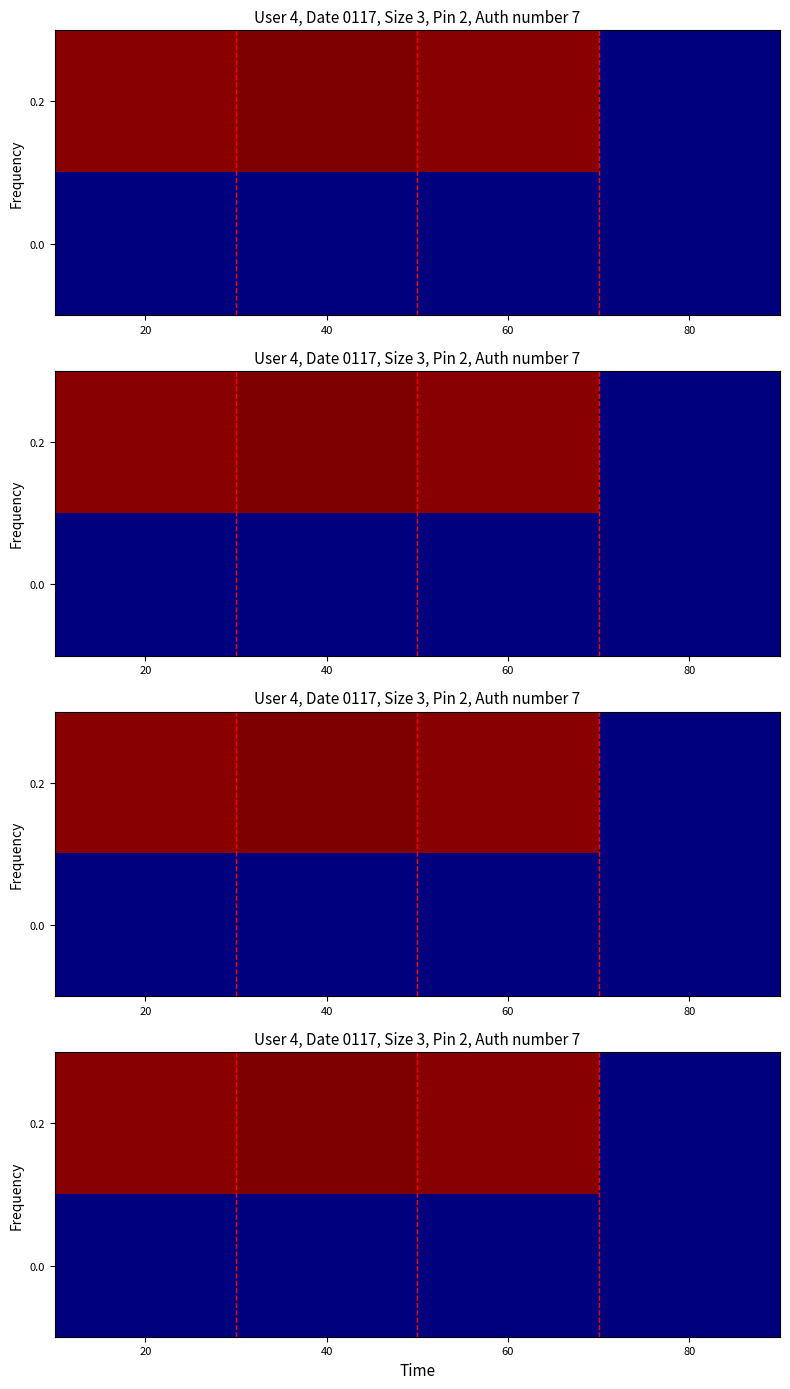

At which category is the sum across all series the highest?

40